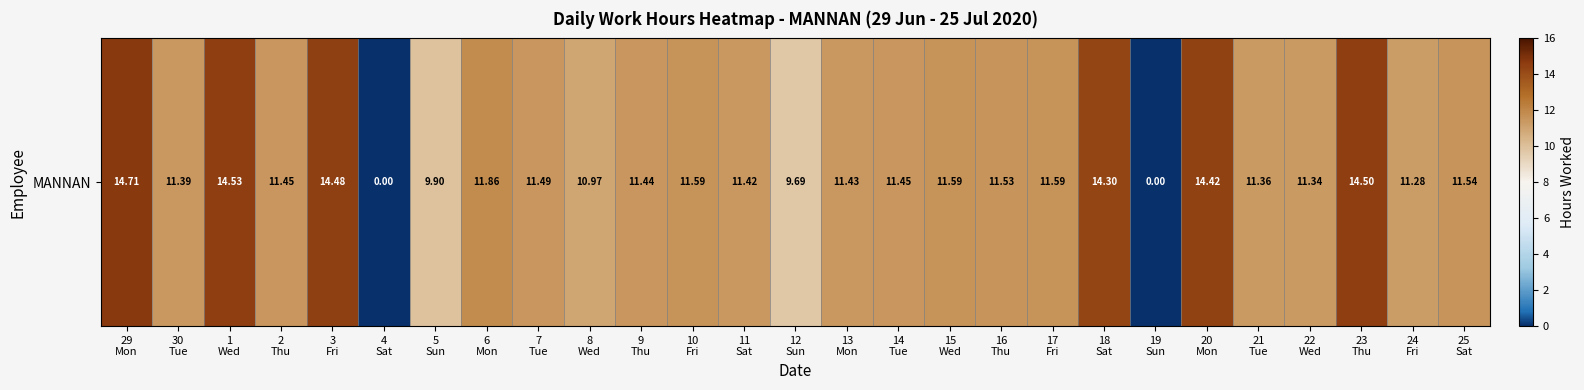

What is the sum of the values at 12
Sun and 18
Sat?

24.0